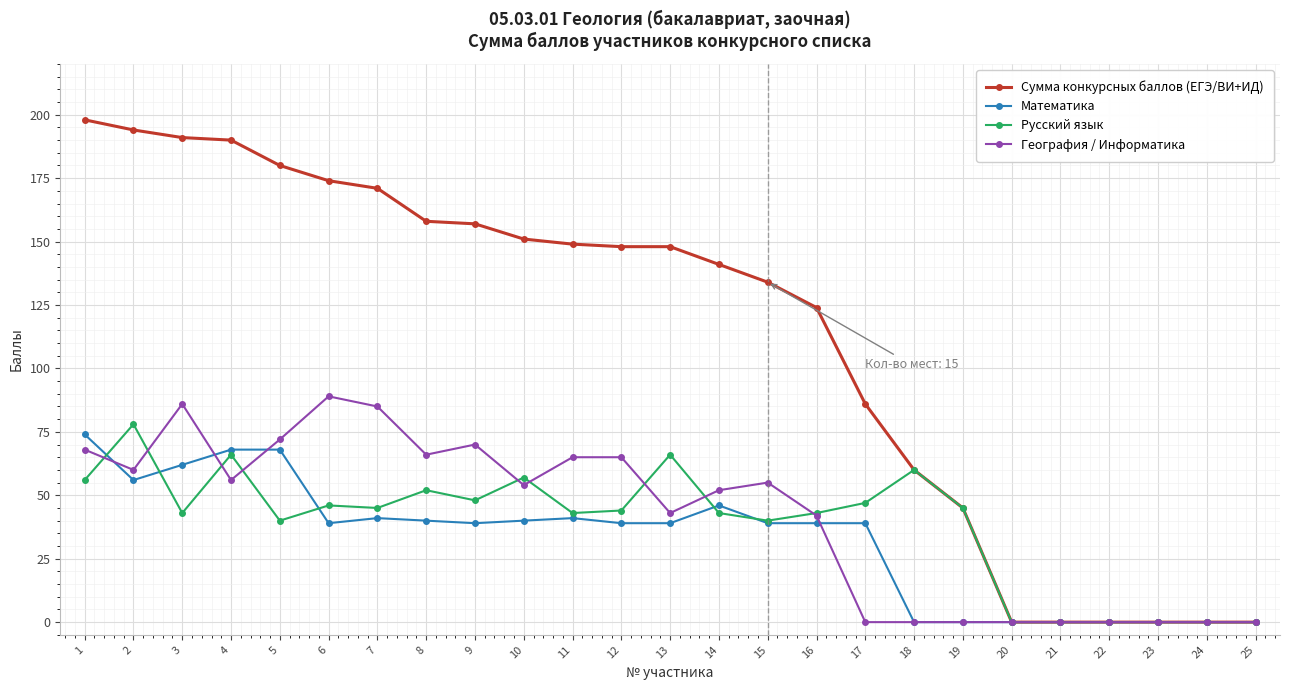

What is the difference between the Математика values at 19 and 7?

41